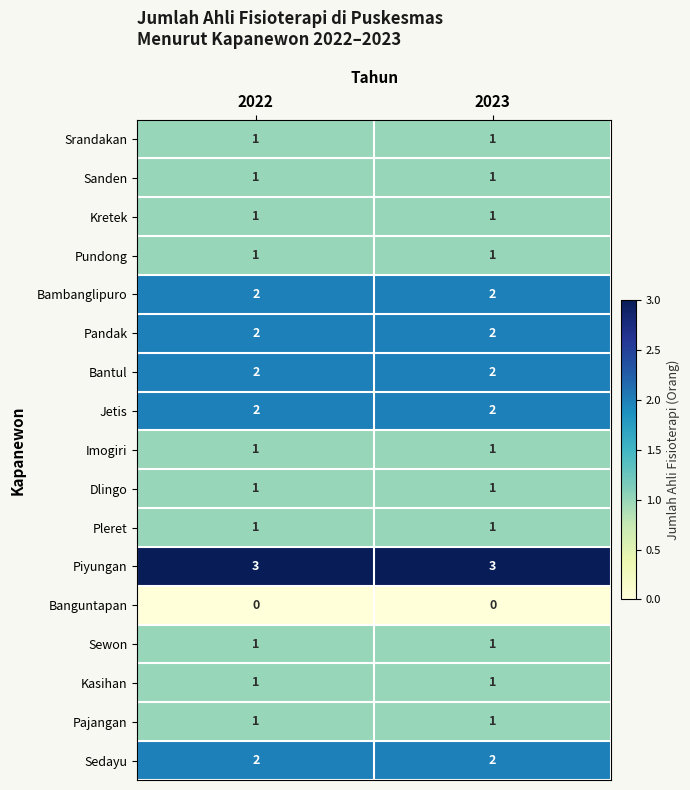

The value of Jetis at 2022 is 2. True or false?

True